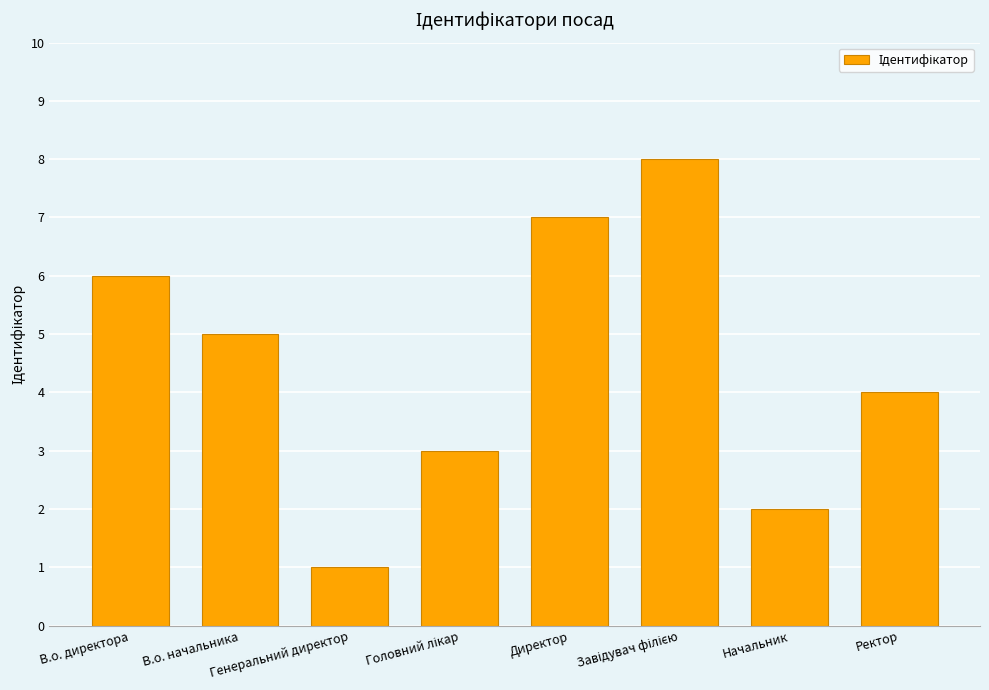

What is the value of the 6th bar from the left?

8